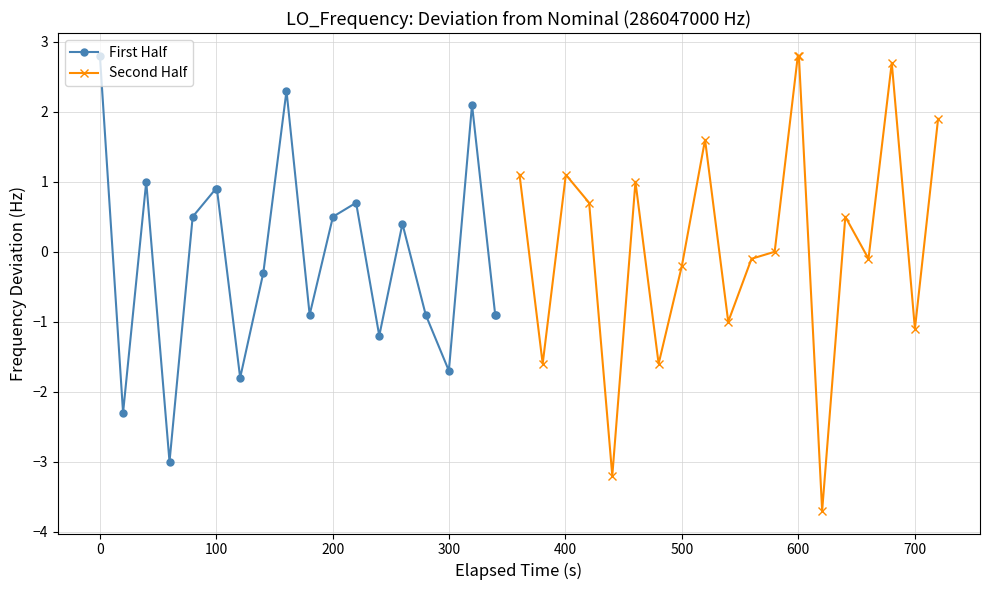

True or false: First Half has more than 0 interior local peaks.

True